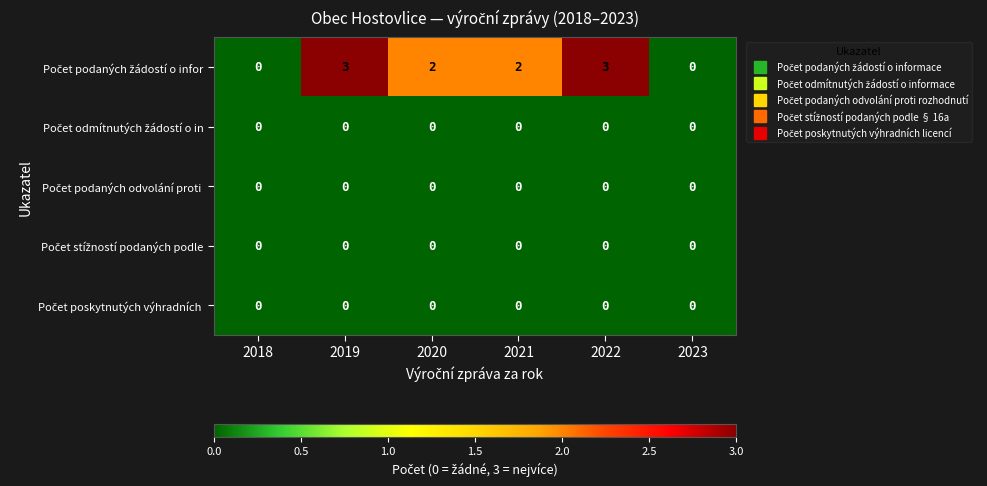

What is the greatest value displayed?

3